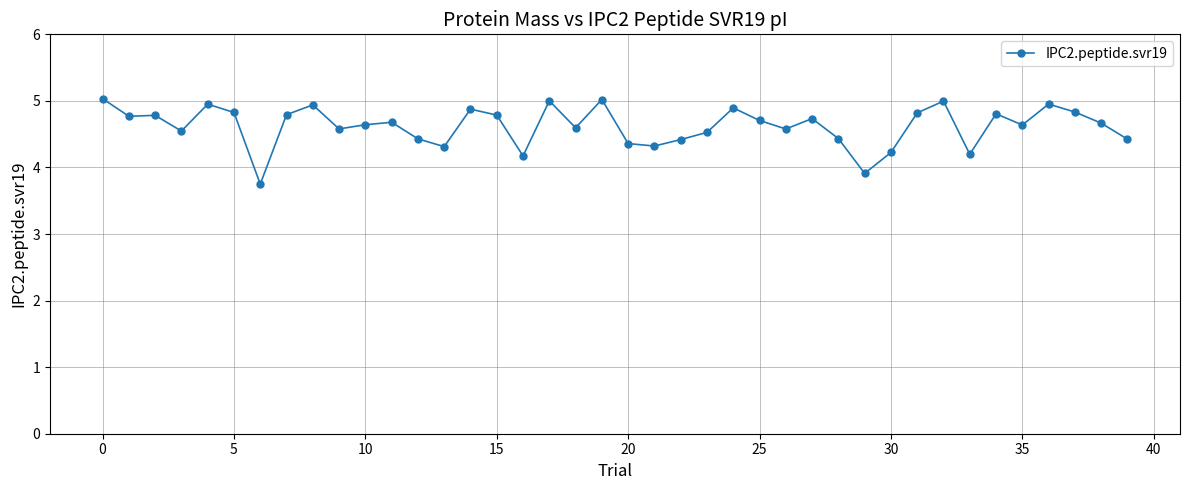

What is the maximum value shown in the chart?

5.0